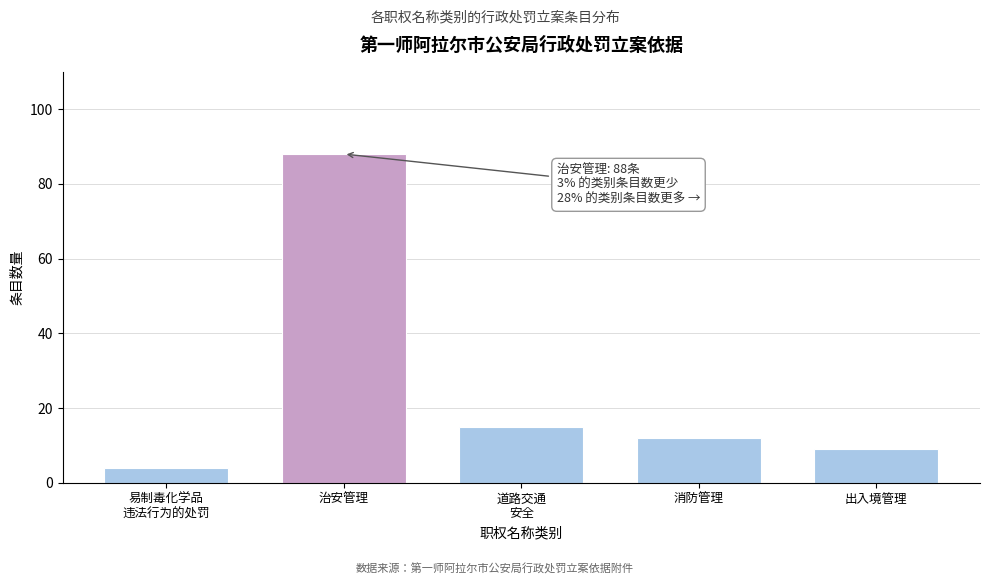

Reading right to left, what are all the values shown in this chart?

9	12	15	88	4